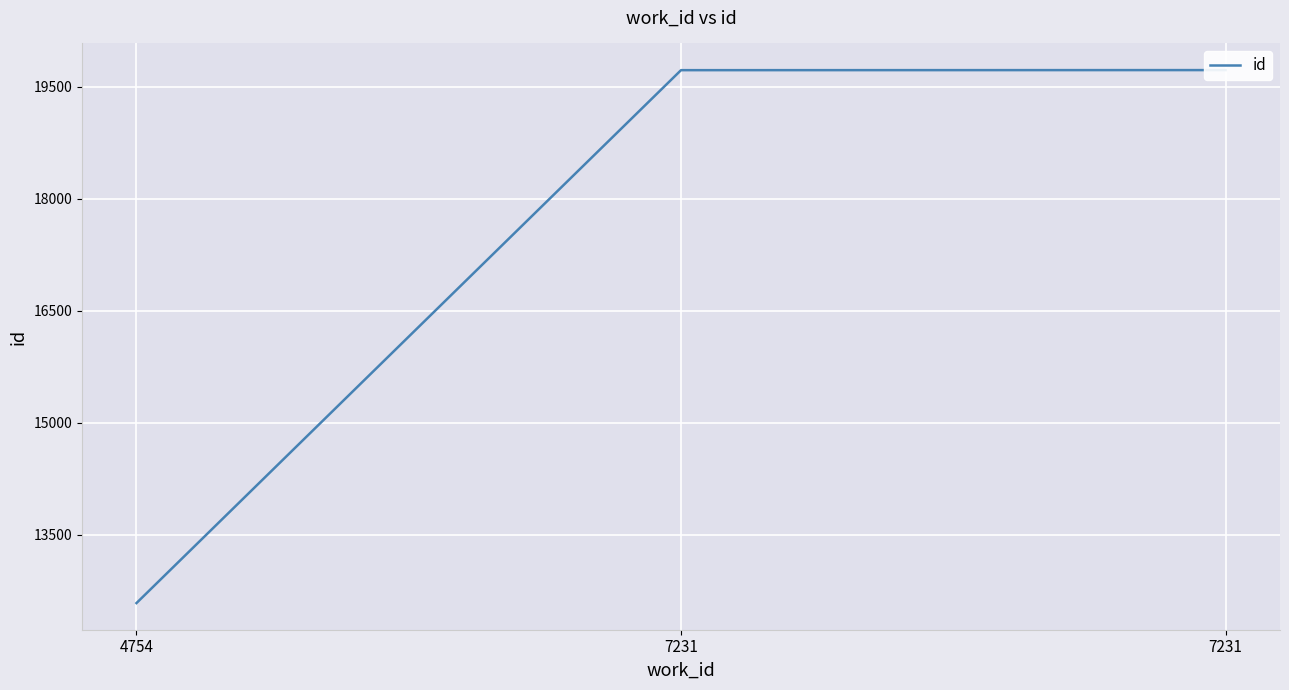

The chart shows a value of 19725 at 7231. True or false?

True